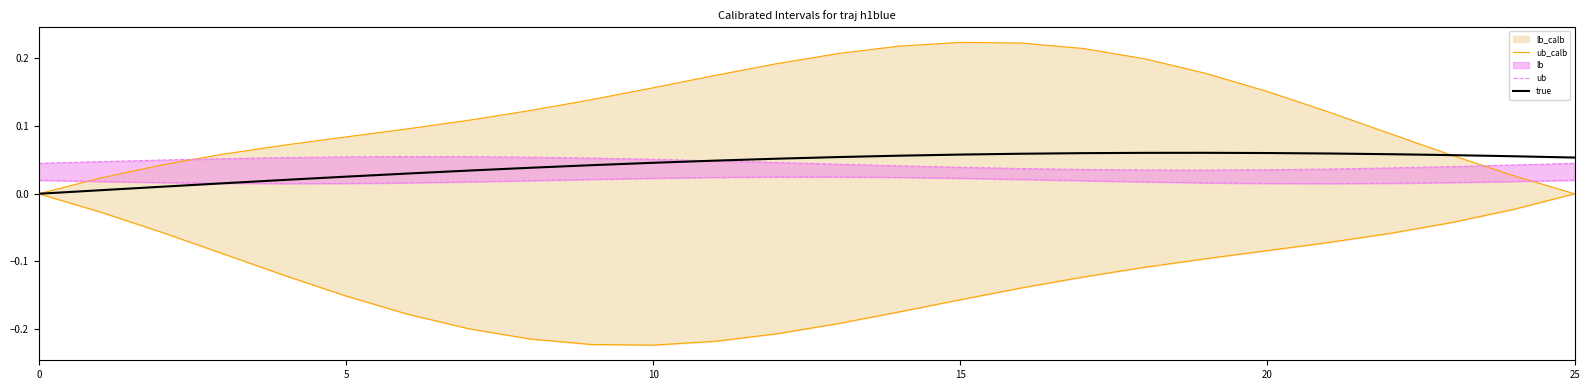

True or false: true has a value of 0.1 at 17.

True